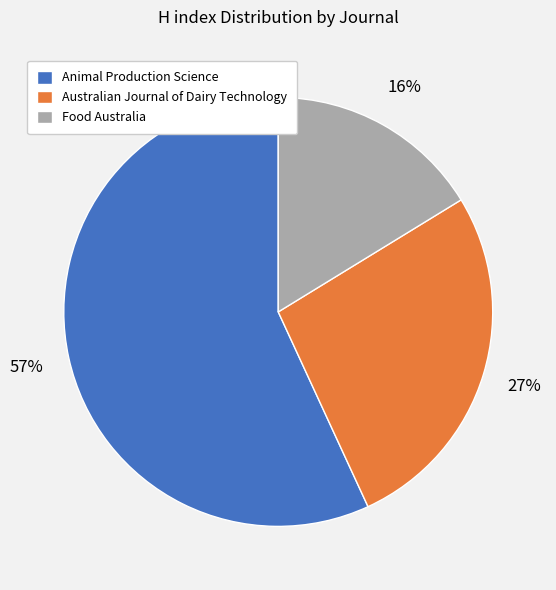

Which category accounts for the majority?

Animal Production Science